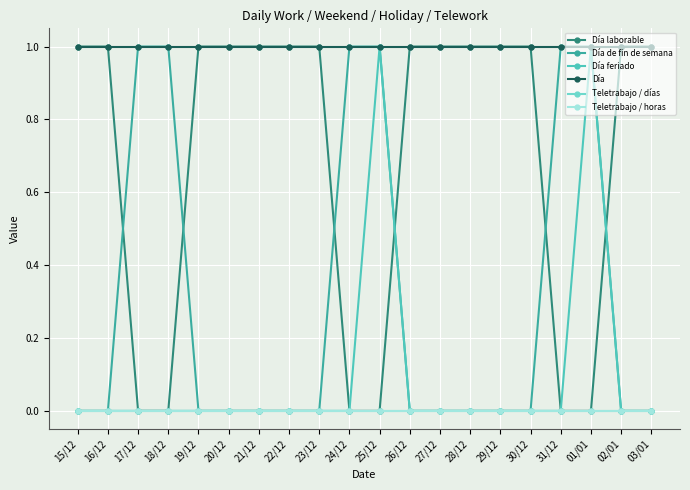

Between 02/01 and 03/01, which is larger?

02/01